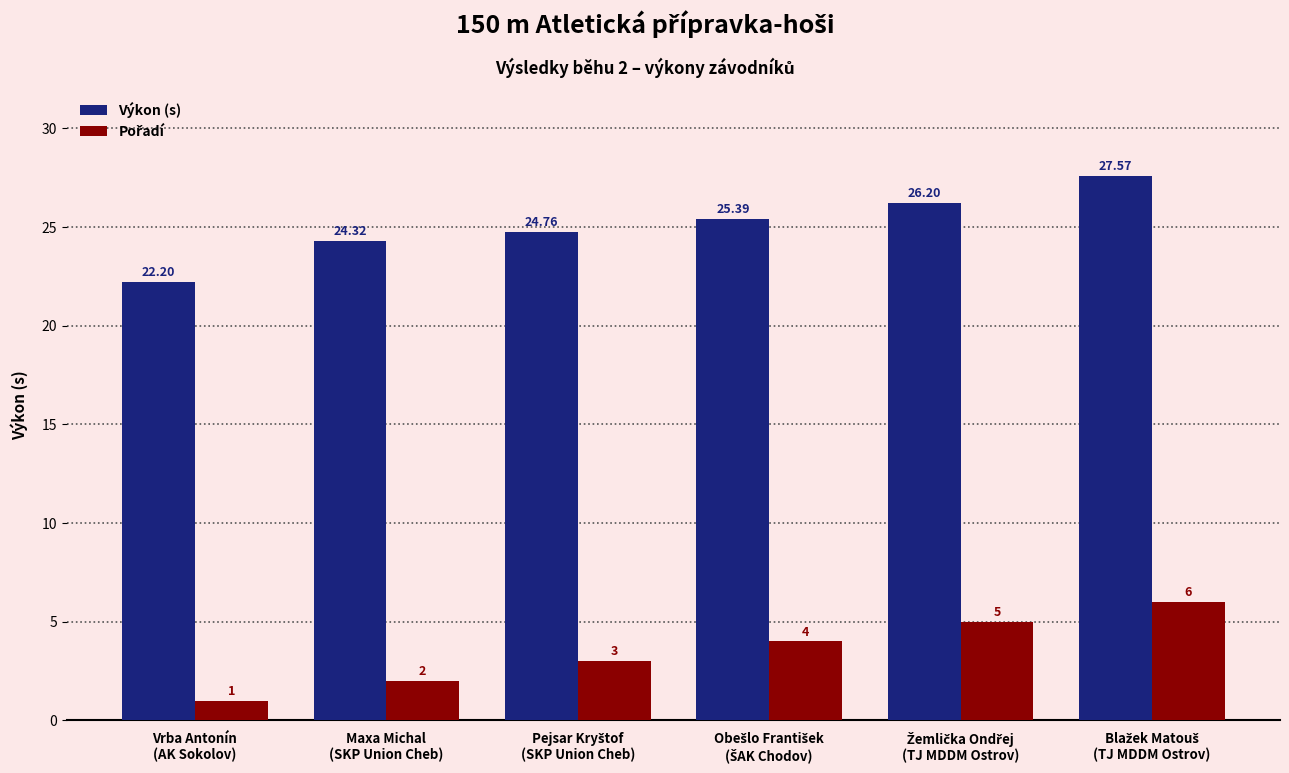

Where is Výkon (s) nearest to the value 24?

Maxa Michal
(SKP Union Cheb)